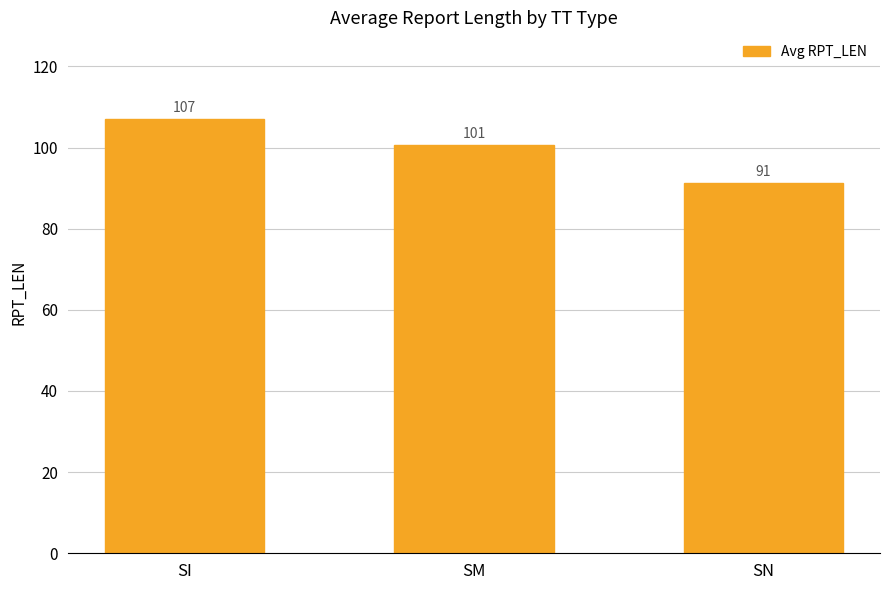

The chart shows a value of 100.6 at SM. True or false?

True